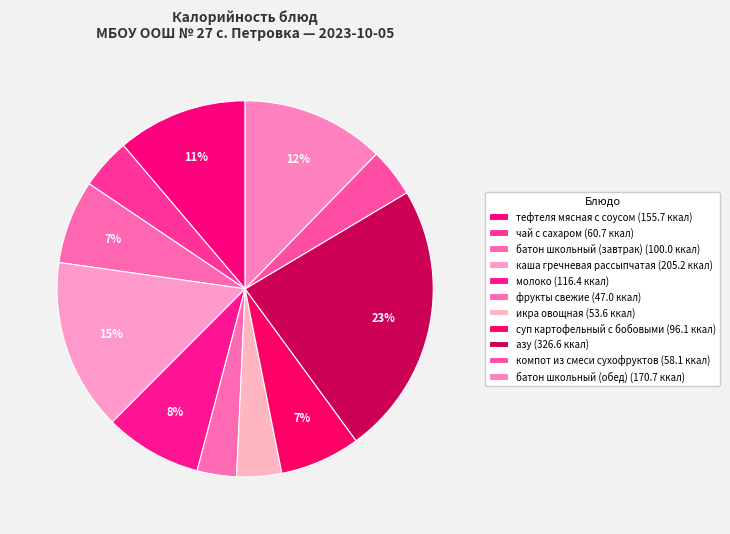

Count the number of slices in the pie.

11